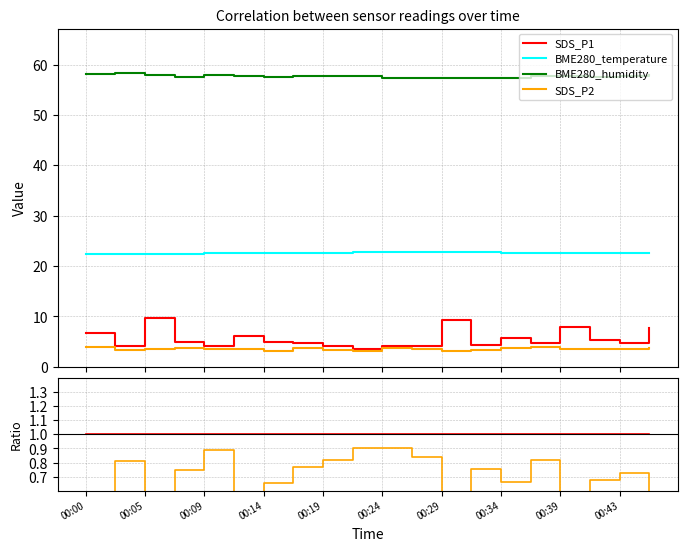

What are all the series names shown in the legend?

SDS_P1, BME280_temperature, BME280_humidity, SDS_P2